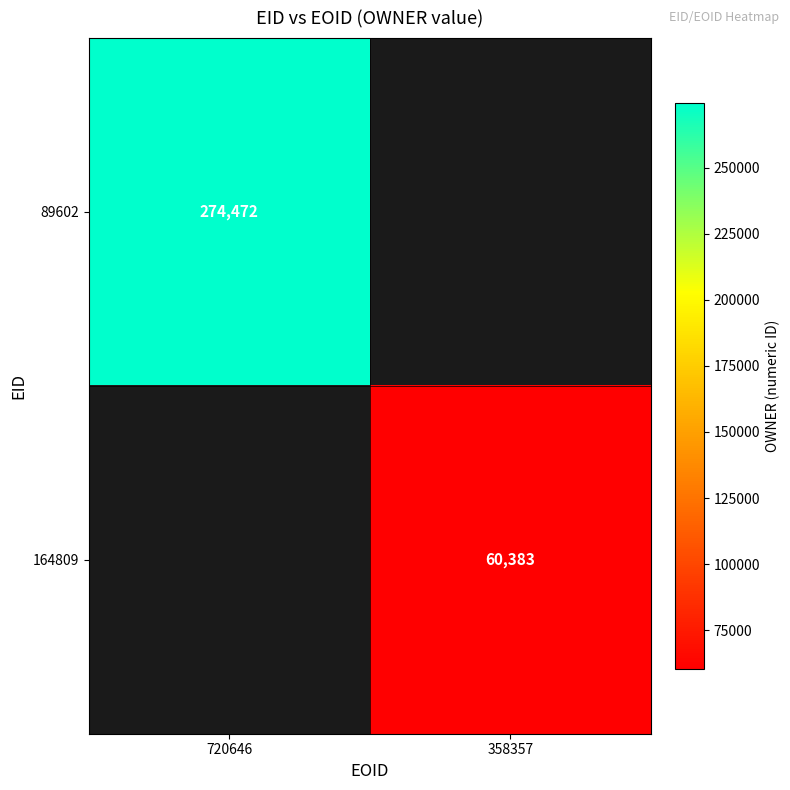

Is it true that 164809 equals 38763 at 358357?

False